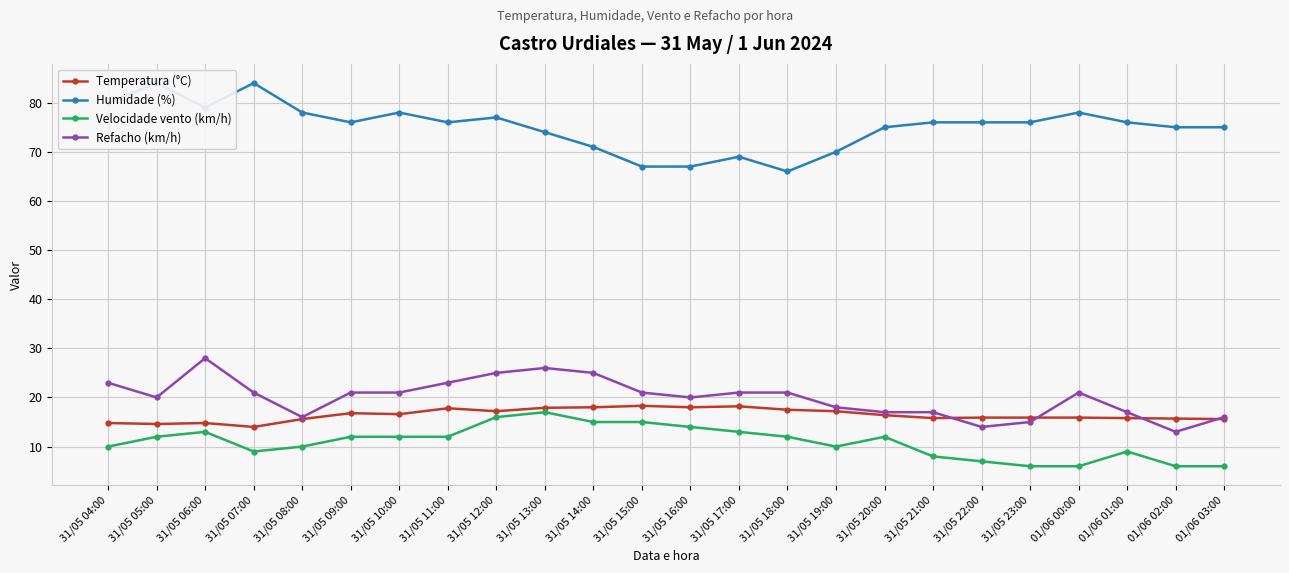

What is the spread (max minus min) of values at 01/06 01:00?

67.0